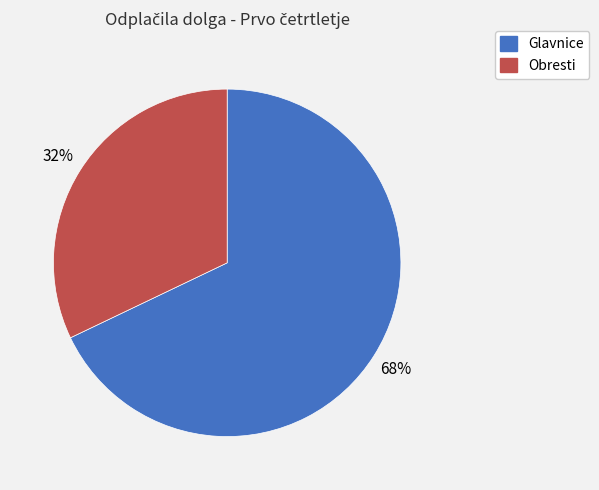

To the nearest percent, what is the average slice percentage?

50%